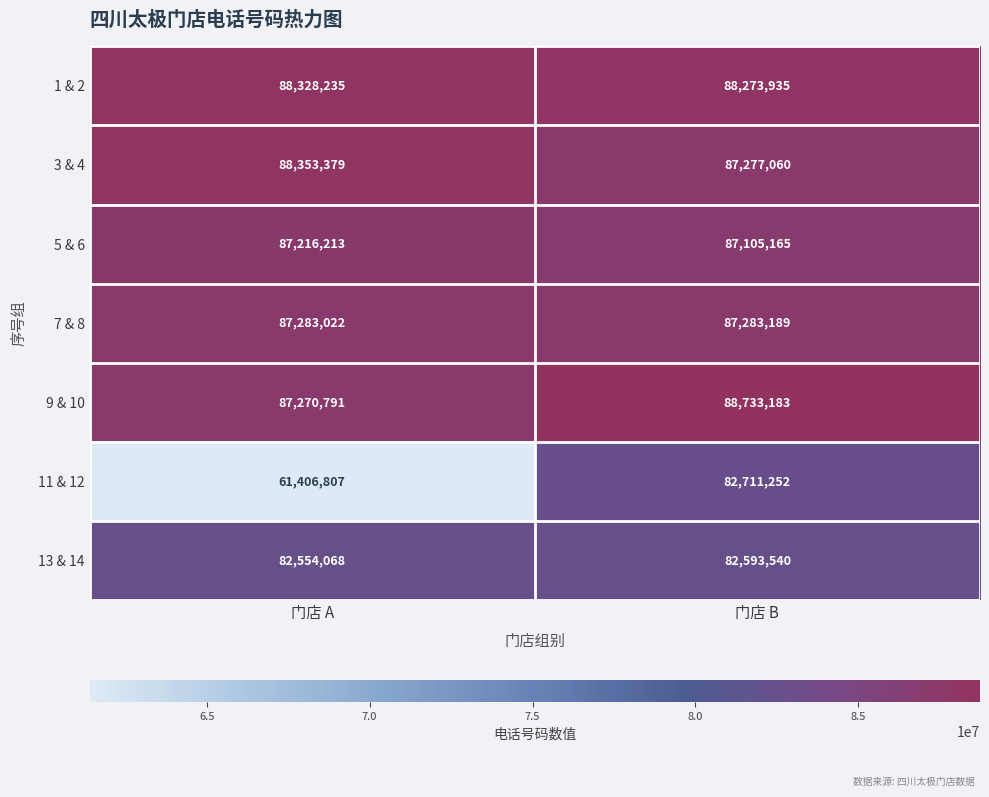

What is the sum of all 11 & 12 values?

144118059